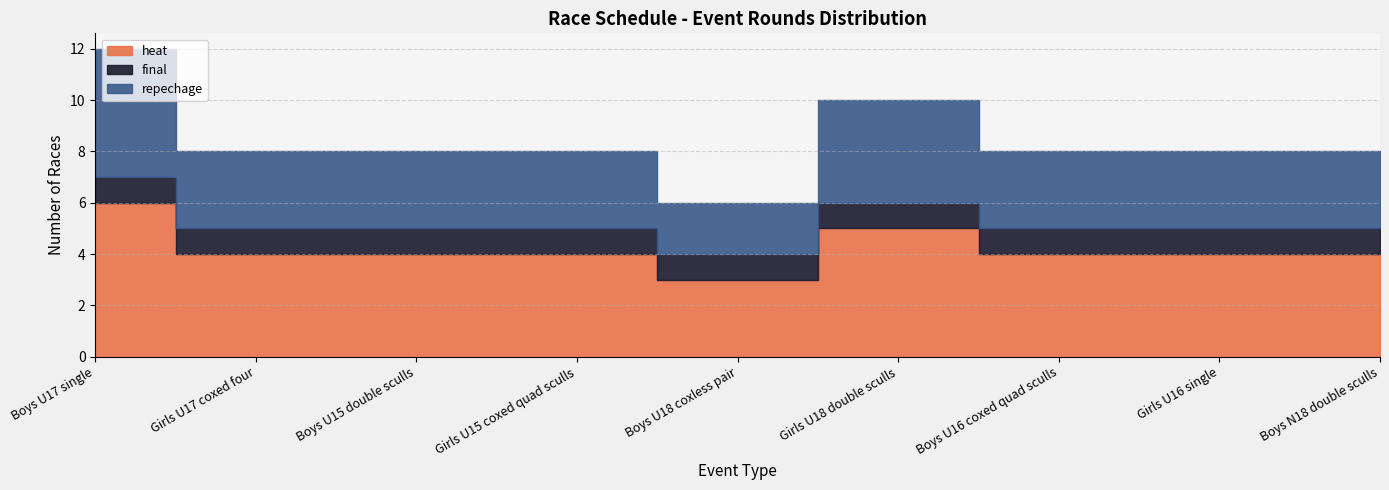

What is the sum of the final values at Boys N18 double sculls and Boys U15 double sculls?

2